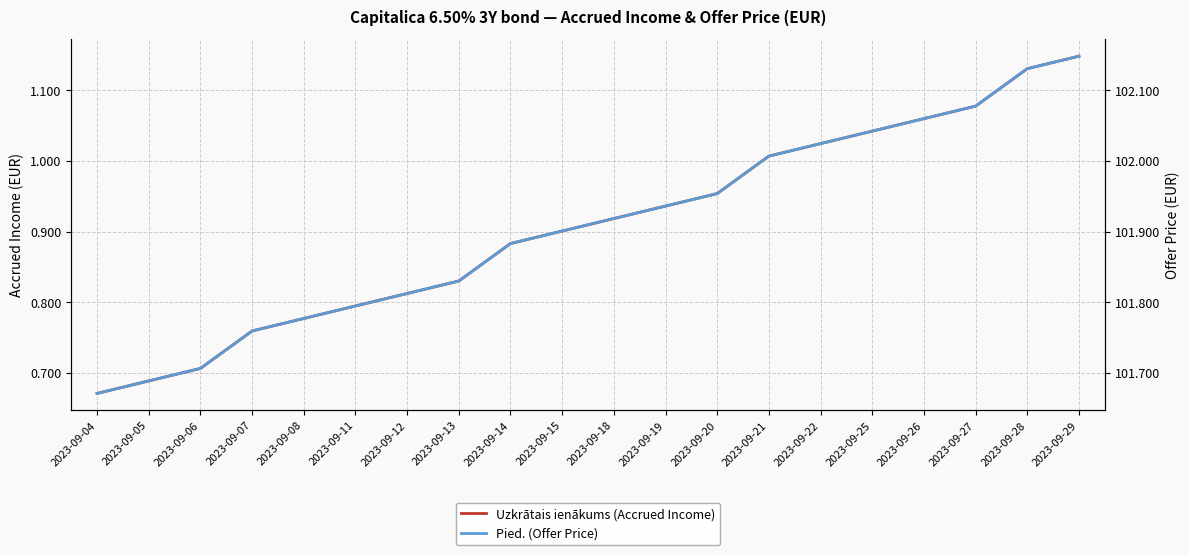

True or false: Pied. (Offer Price) has more than 2 points higher than both neighbors.

False